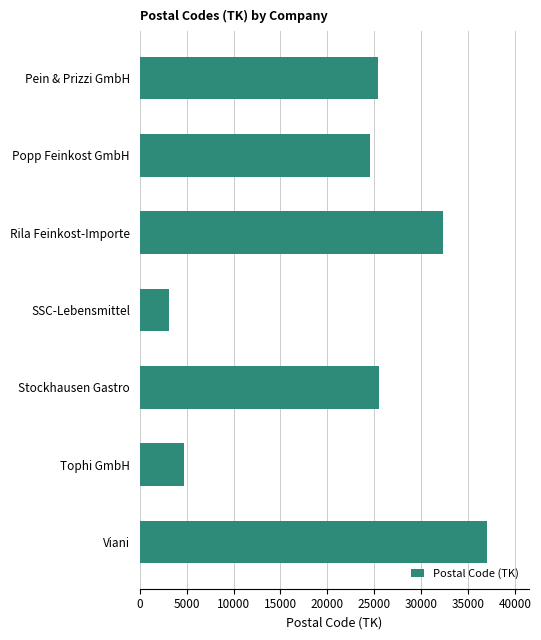

What is the minimum value shown in the chart?

3099